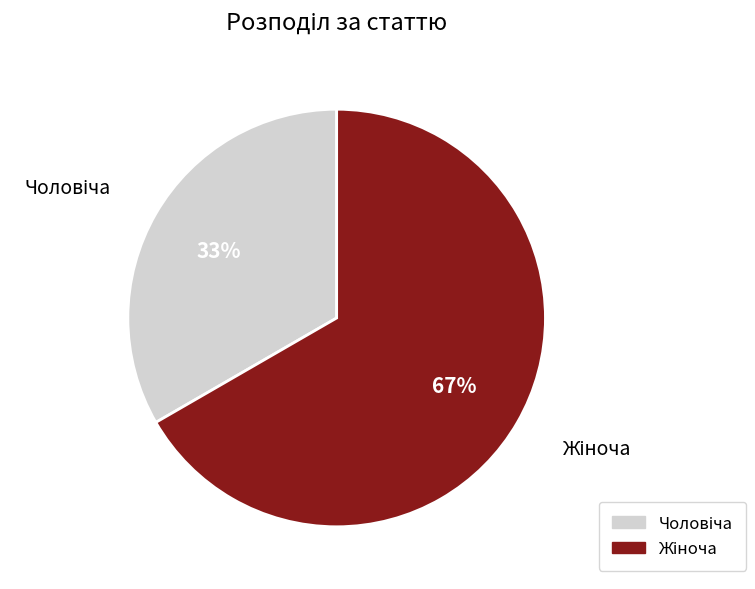

To the nearest percent, what is the average slice percentage?

50%